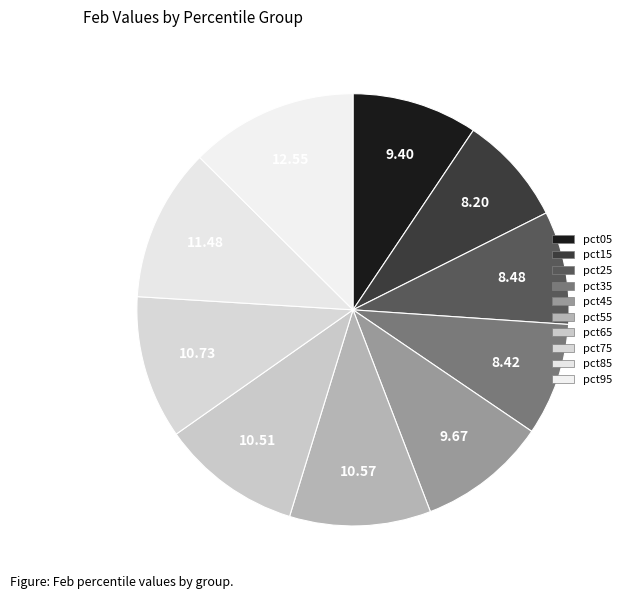

How many segments does this pie chart have?

10